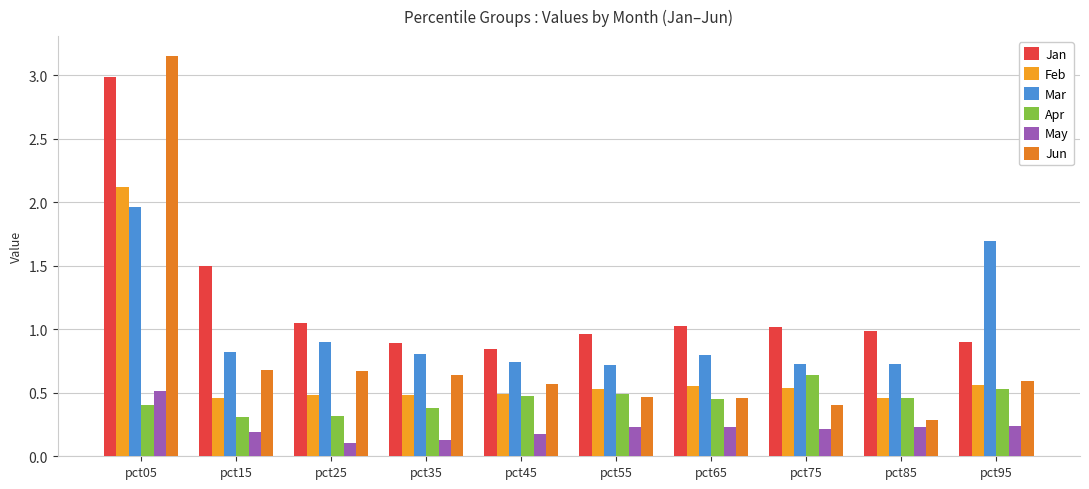

The Mar series shows 0.3 at pct75. True or false?

False